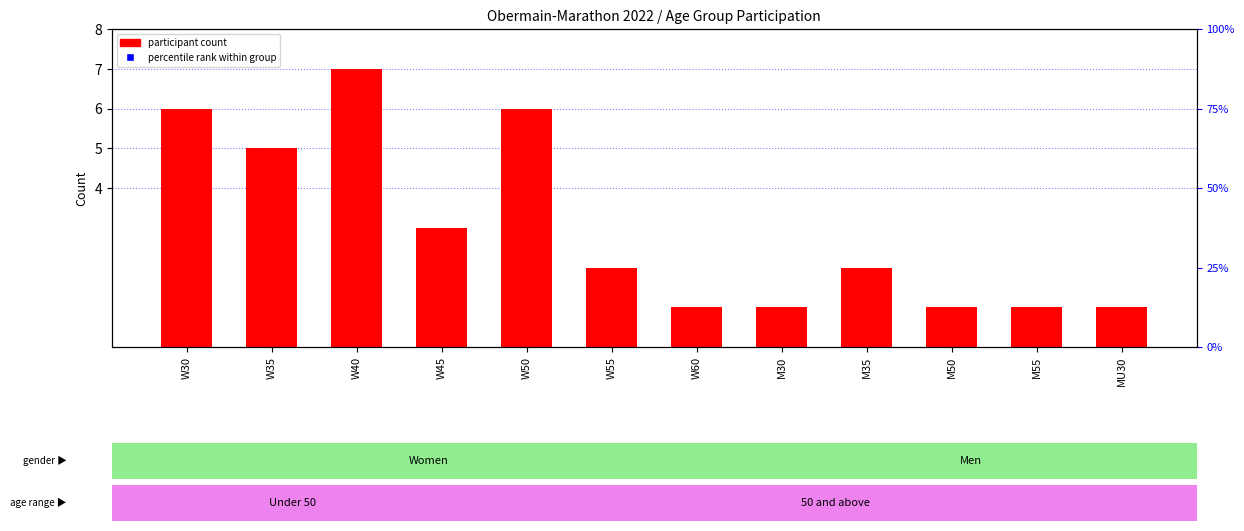

Which series has the widest spread of Y values?

participant count